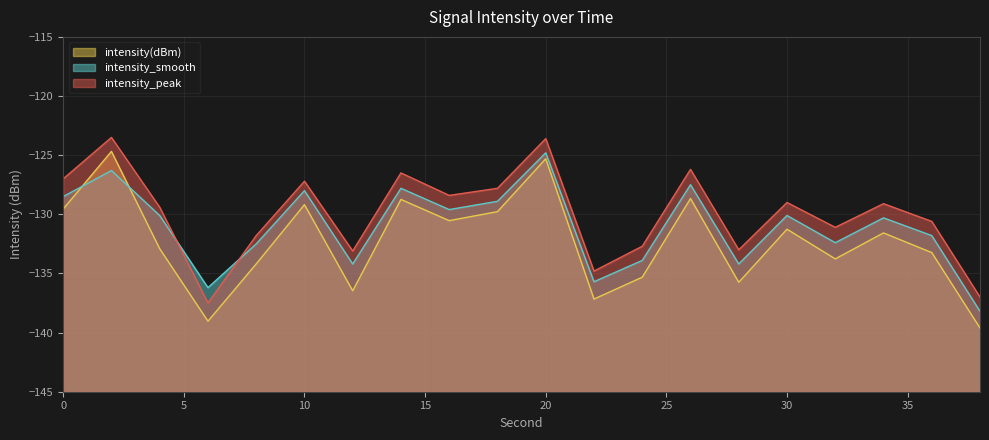

Is it true that intensity_peak equals -126.2 at 26?

True